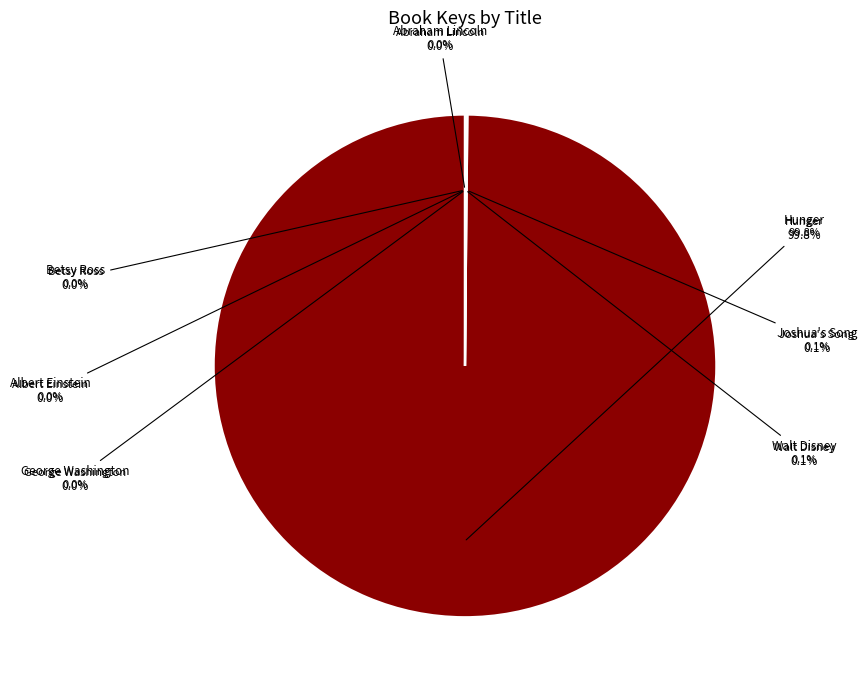

Does any single category account for the majority?

Yes